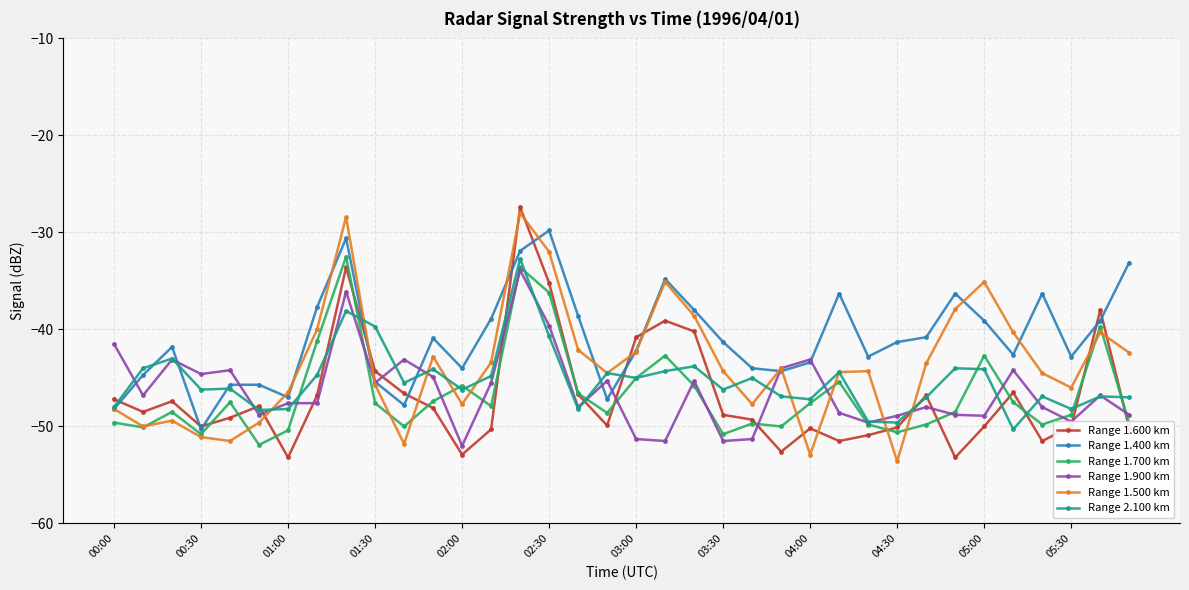

What is the maximum value for Range 1.600 km?

-27.4